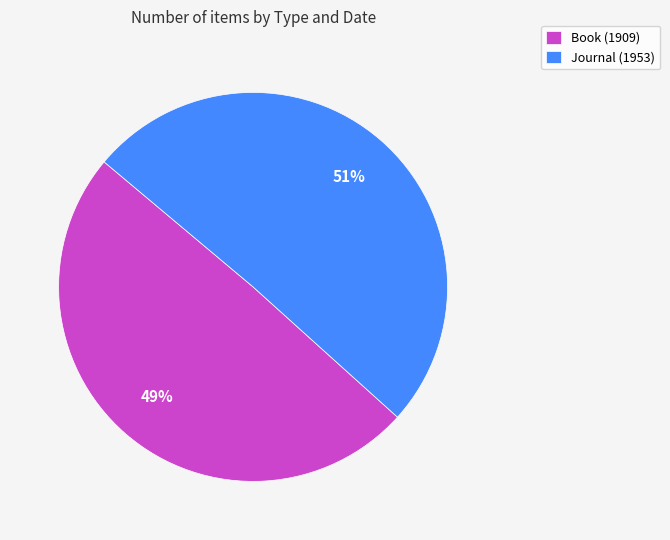

Rank the categories by value from highest to lowest.

Journal (1953), Book (1909)